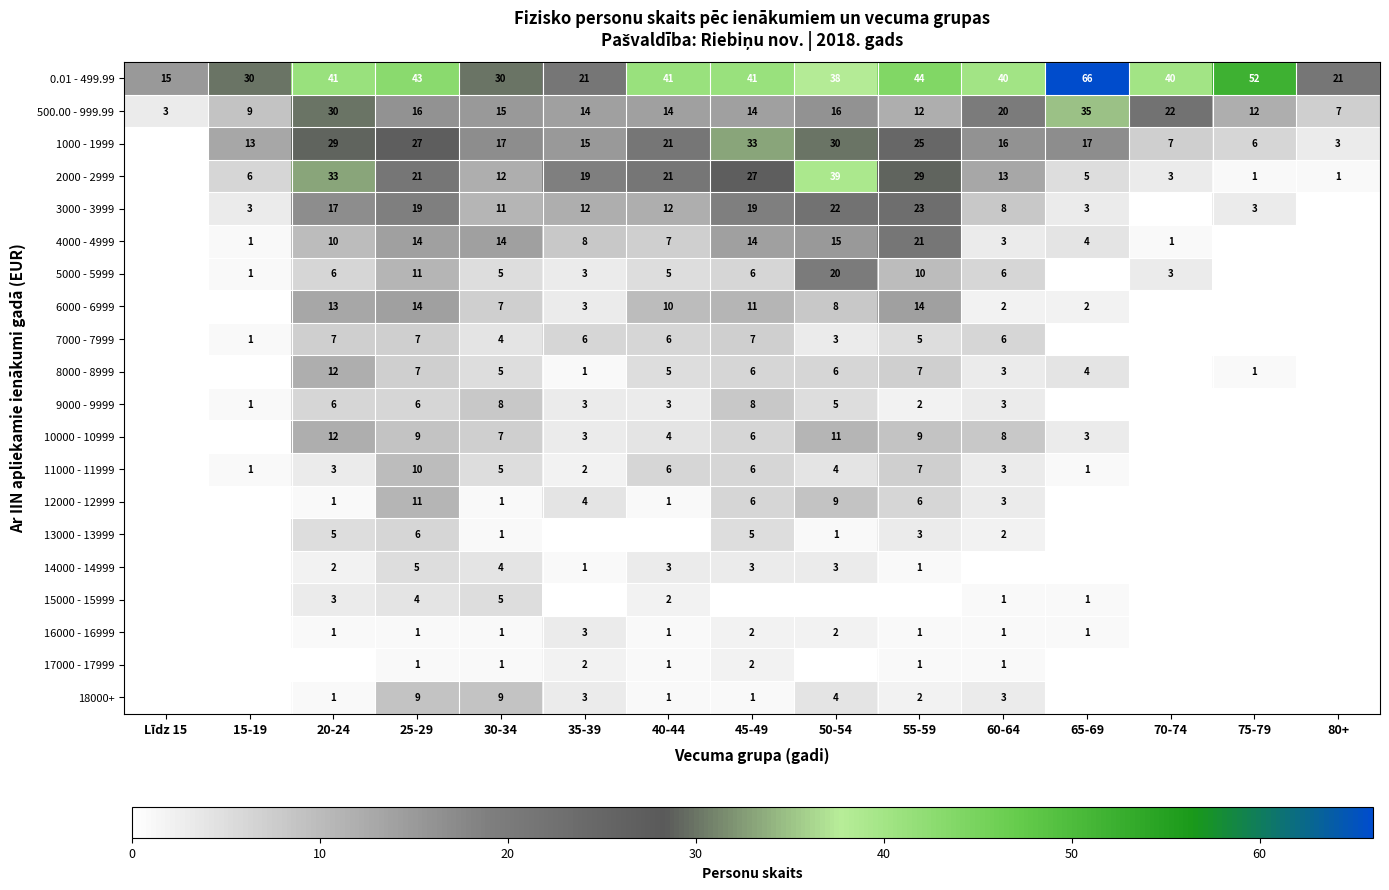

The 500.00 - 999.99 series shows 22 at 70-74. True or false?

True